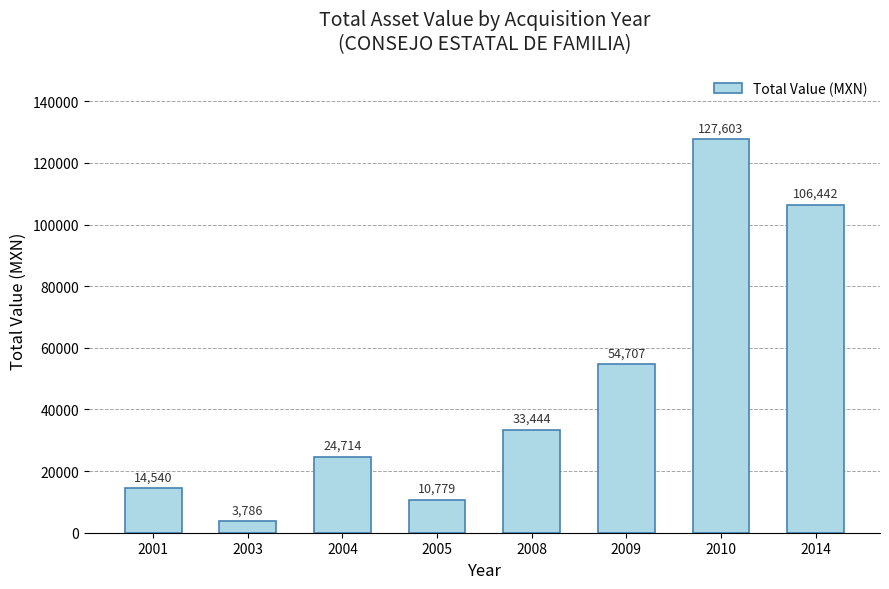

At which category does the chart reach its minimum across all series?

2003